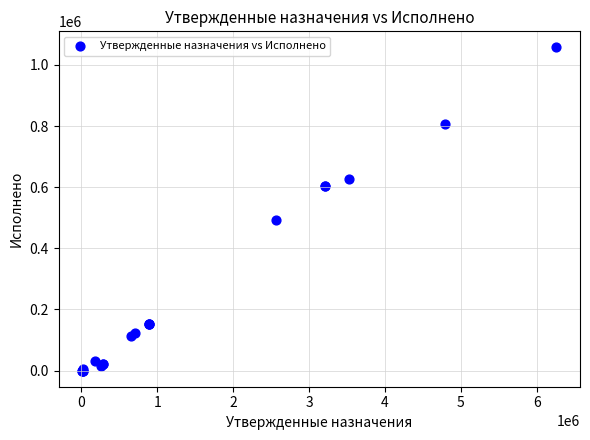

What Y value in the scatter plot is closest to 528631?

493065.0